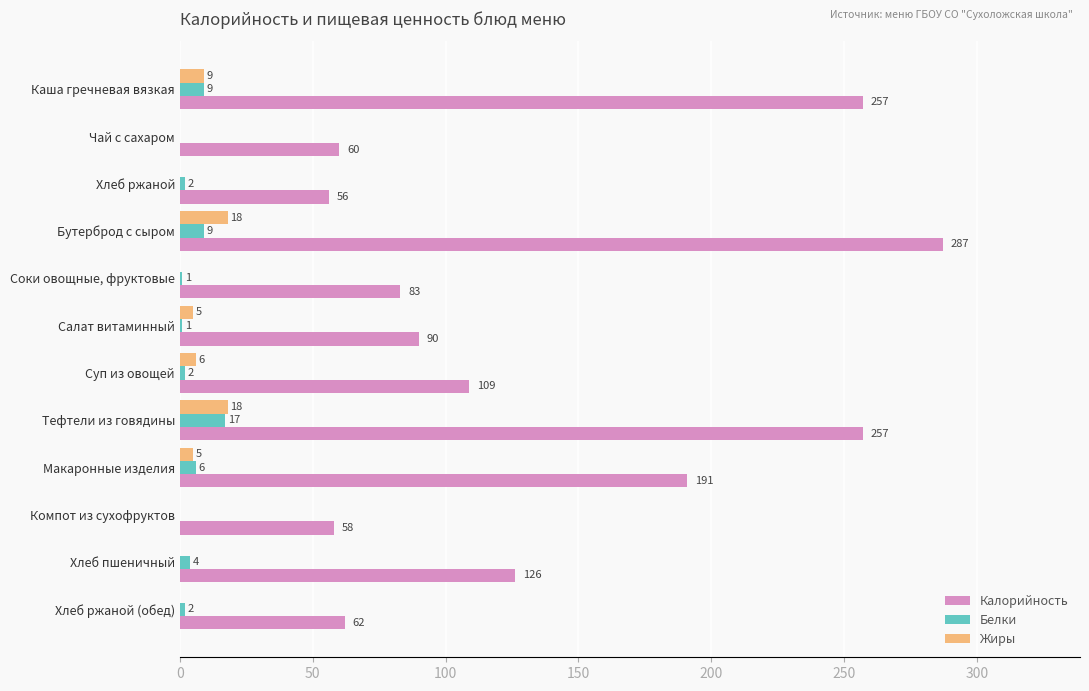

What is the greatest value displayed?

287